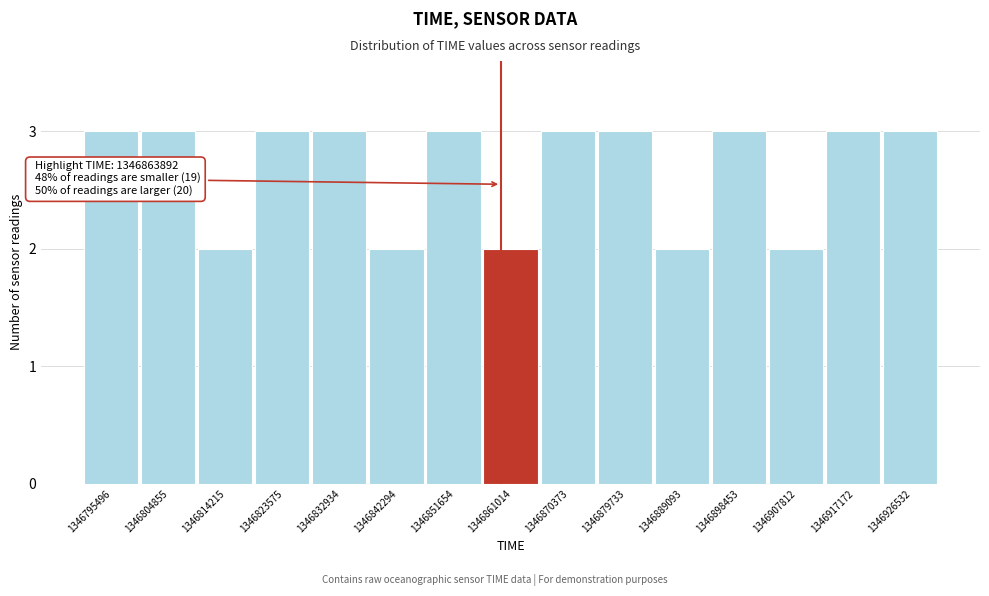

Reading right to left, what are all the values shown in this chart?

1346926532=3	1346917172=3	1346907812=2	1346898453=3	1346889093=2	1346879733=3	1346870373=3	1346861014=2	1346851654=3	1346842294=2	1346832934=3	1346823575=3	1346814215=2	1346804855=3	1346795496=3